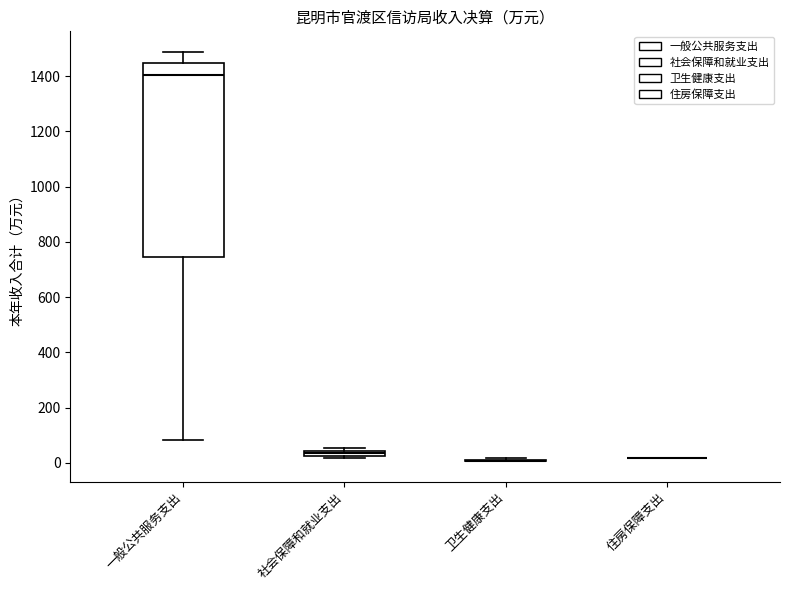

Comparing the boxes themselves (not the whiskers), which one is the tallest?

一般公共服务支出